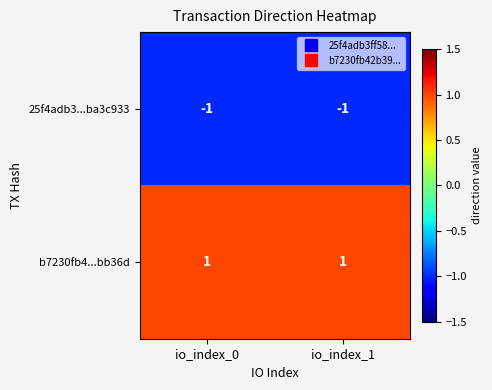

True or false: 25f4adb3...ba3c933 has a value of 0 at io_index_0.

False